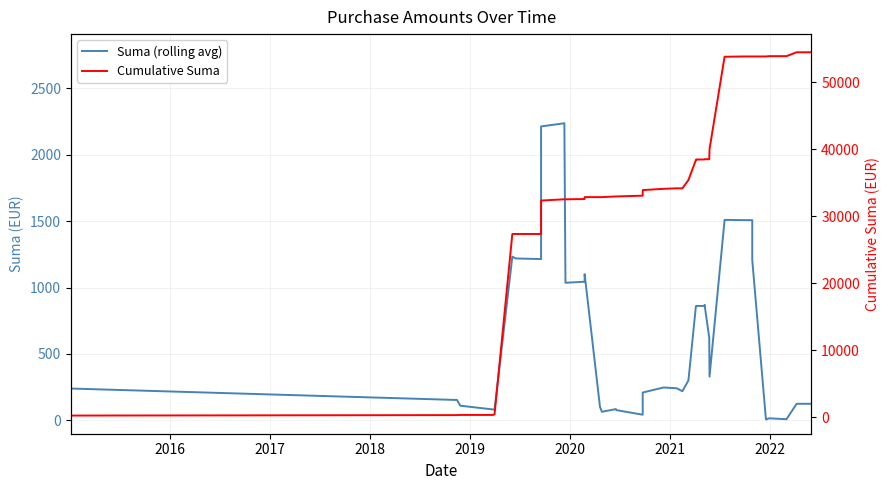

How many lines are shown in the chart?

2